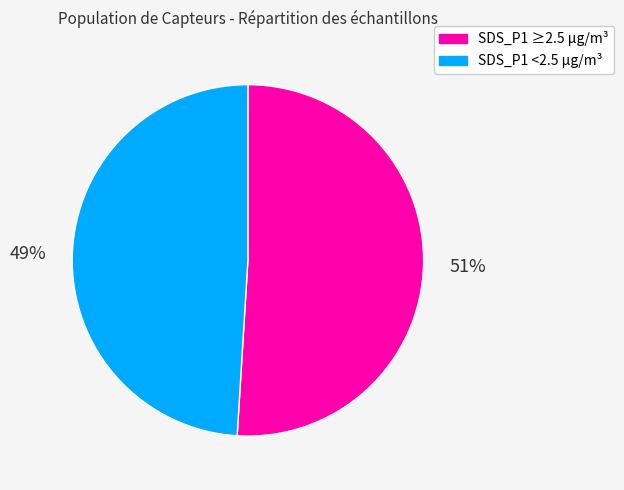

Is there any slice that represents more than half of the pie?

Yes